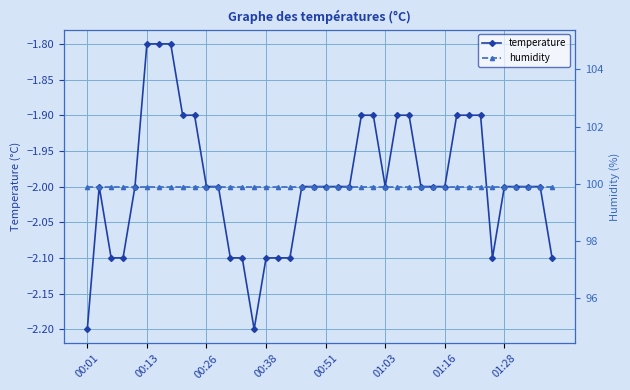

Rank the series by their average value, from lowest to highest.

temperature, humidity